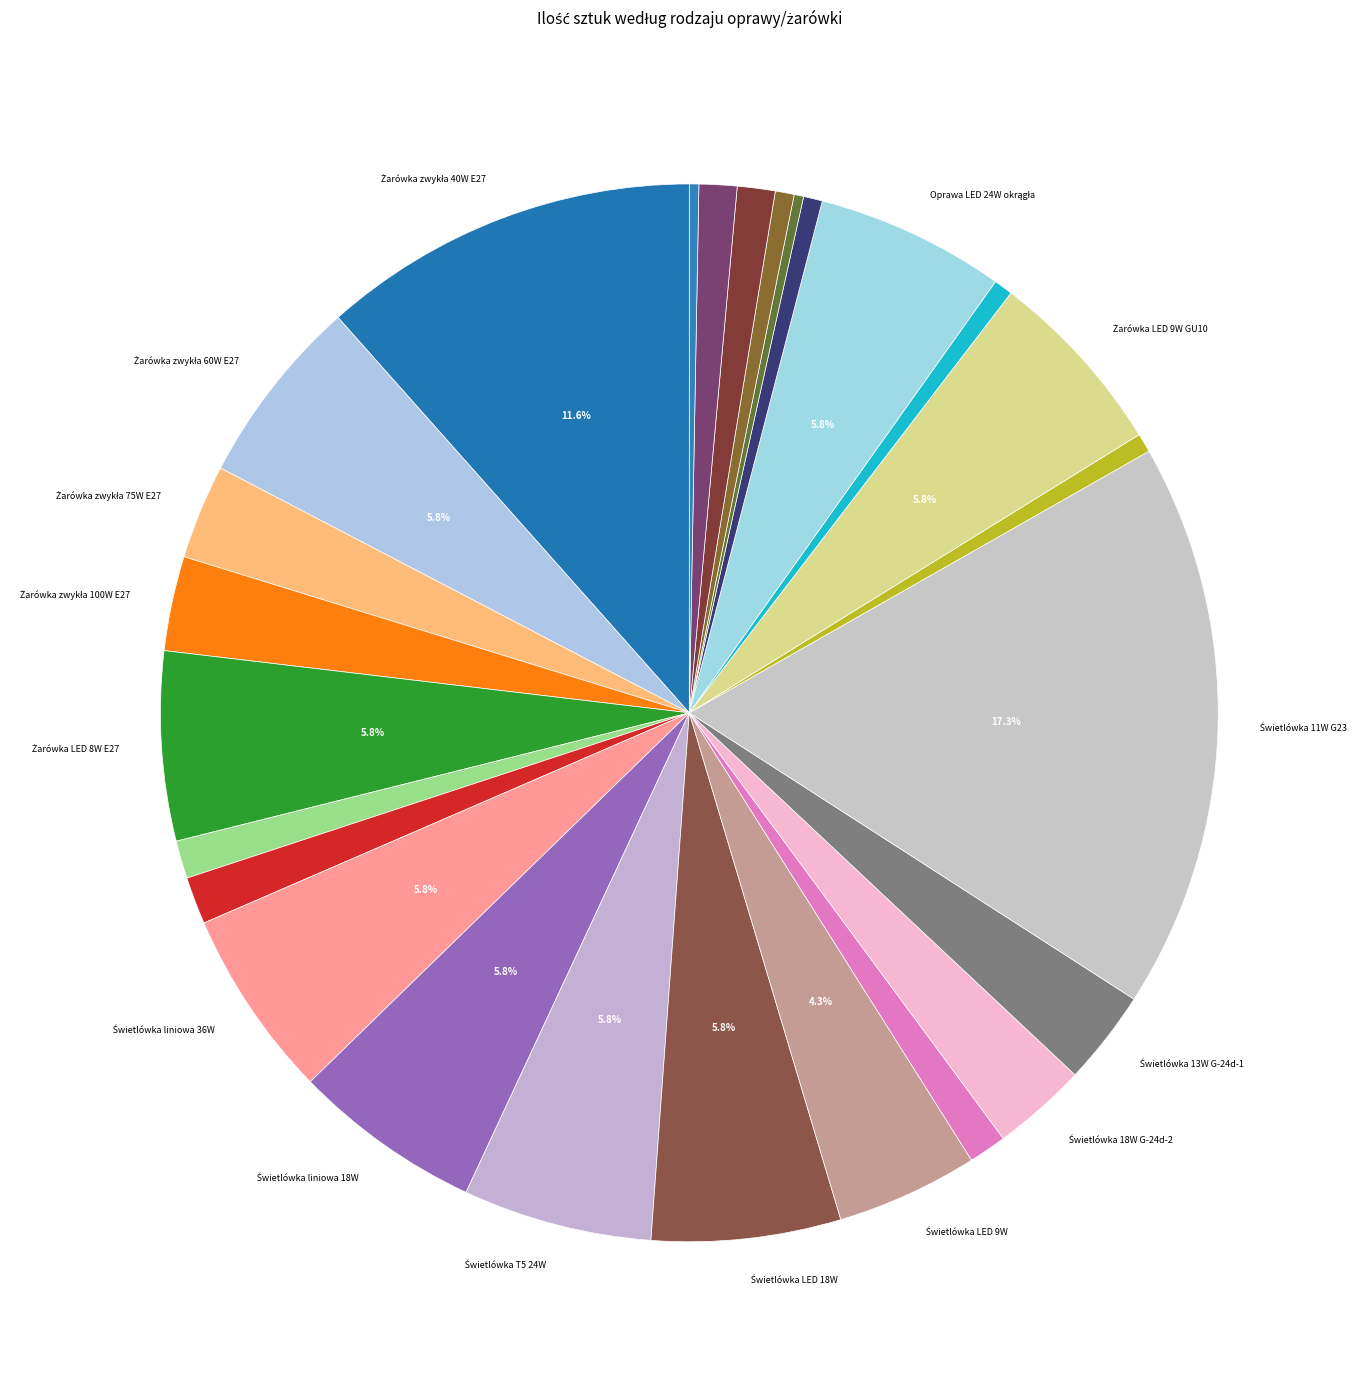

How many slices are in this pie chart?

26